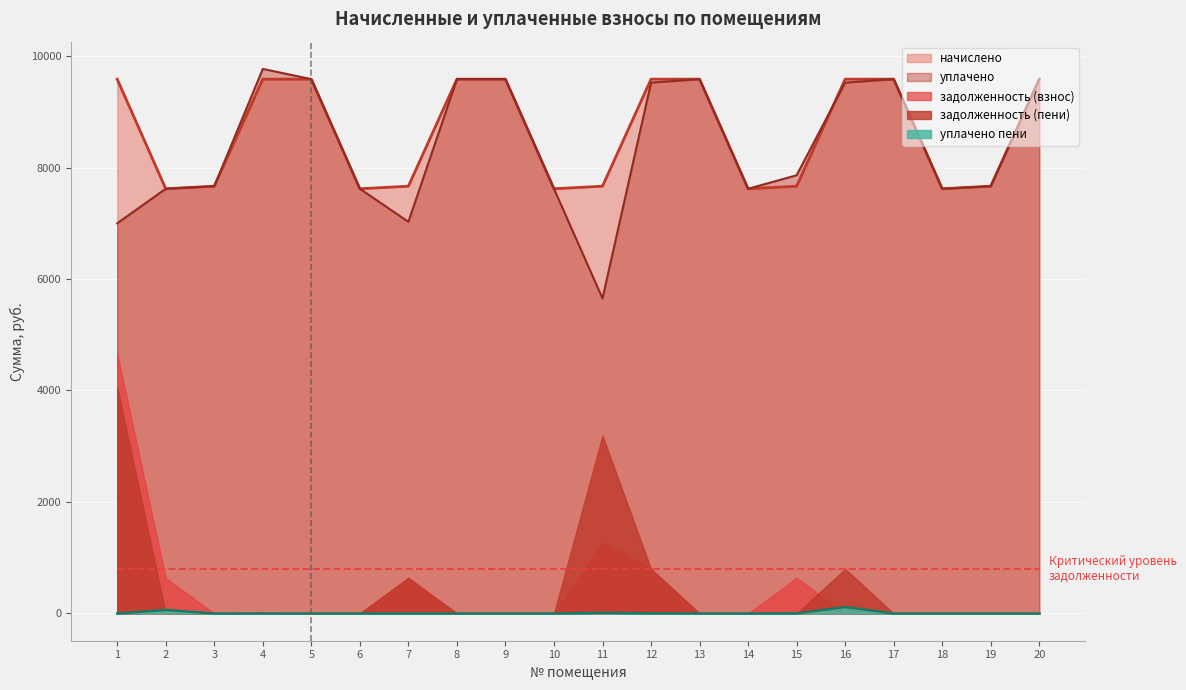

What is the maximum value for уплачено?

9768.7